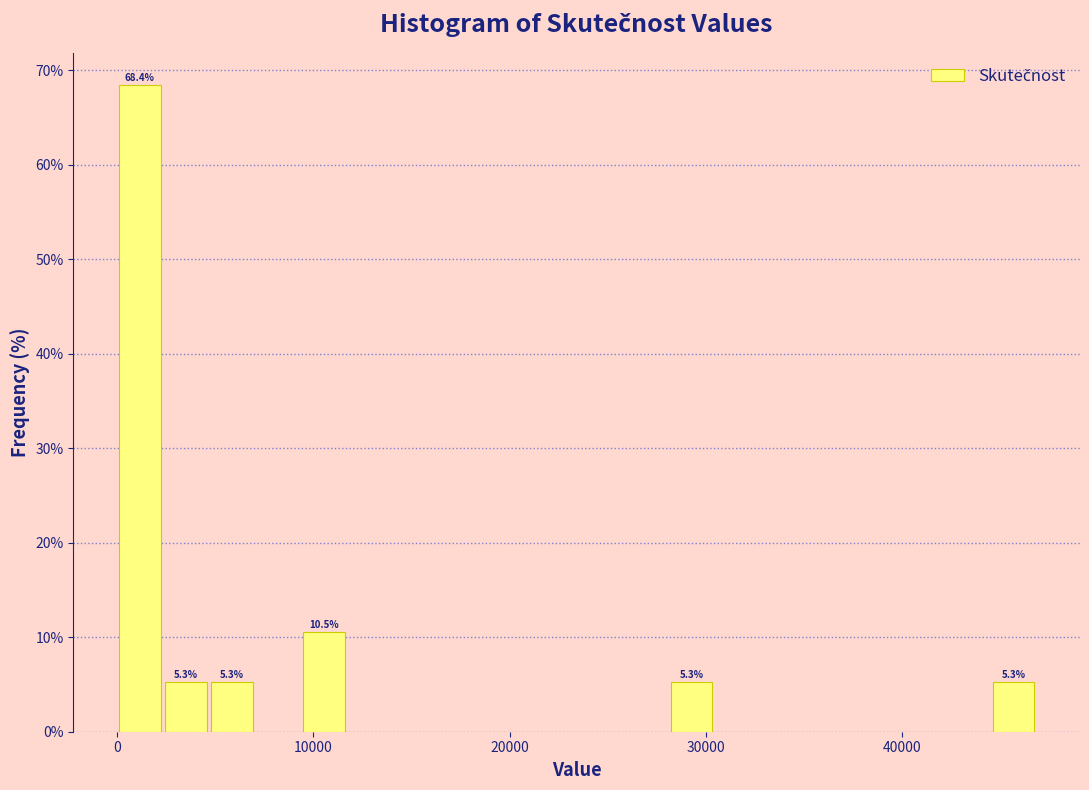

Around what value on the x-axis is the tallest bar? Give the approximate position of its centre, as read against the axis.

1000